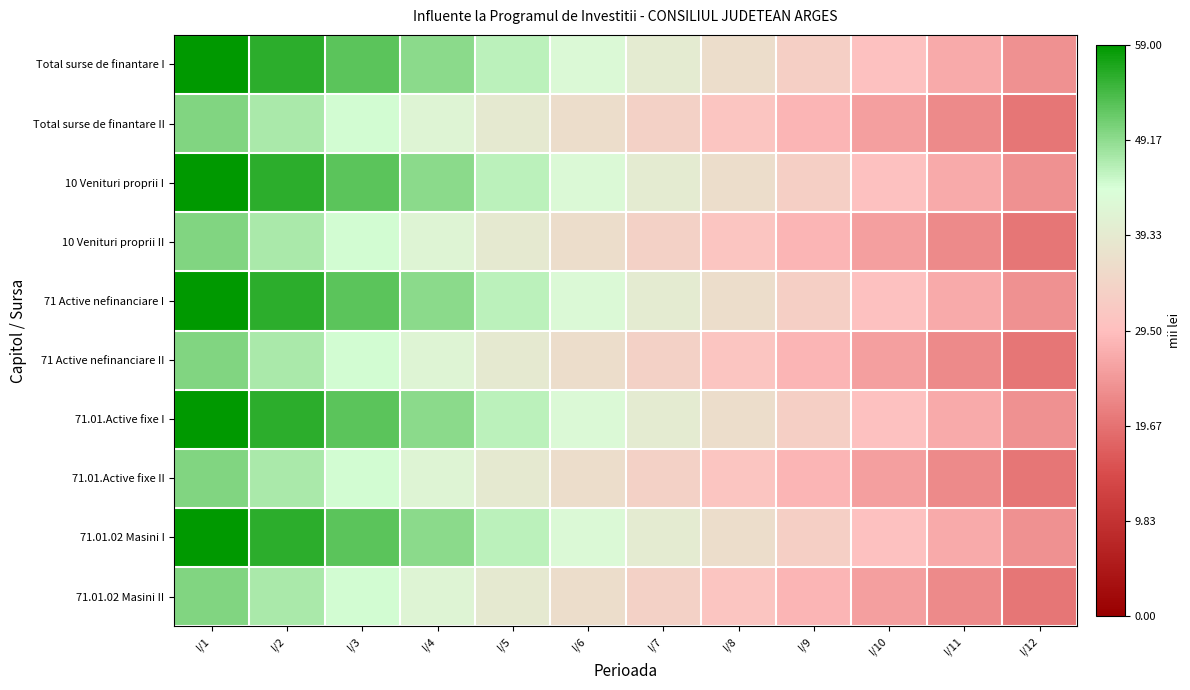

What is the difference between the highest and lowest values at I/11?

4.0